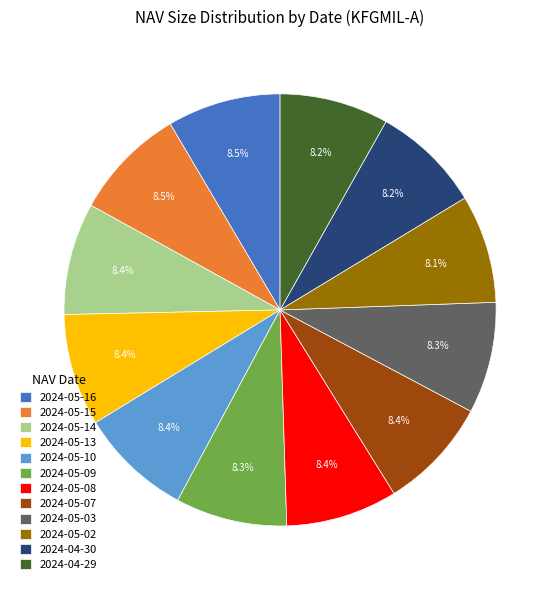

Is the sum of 2024-05-08 and 2024-05-09 greater than half?

No